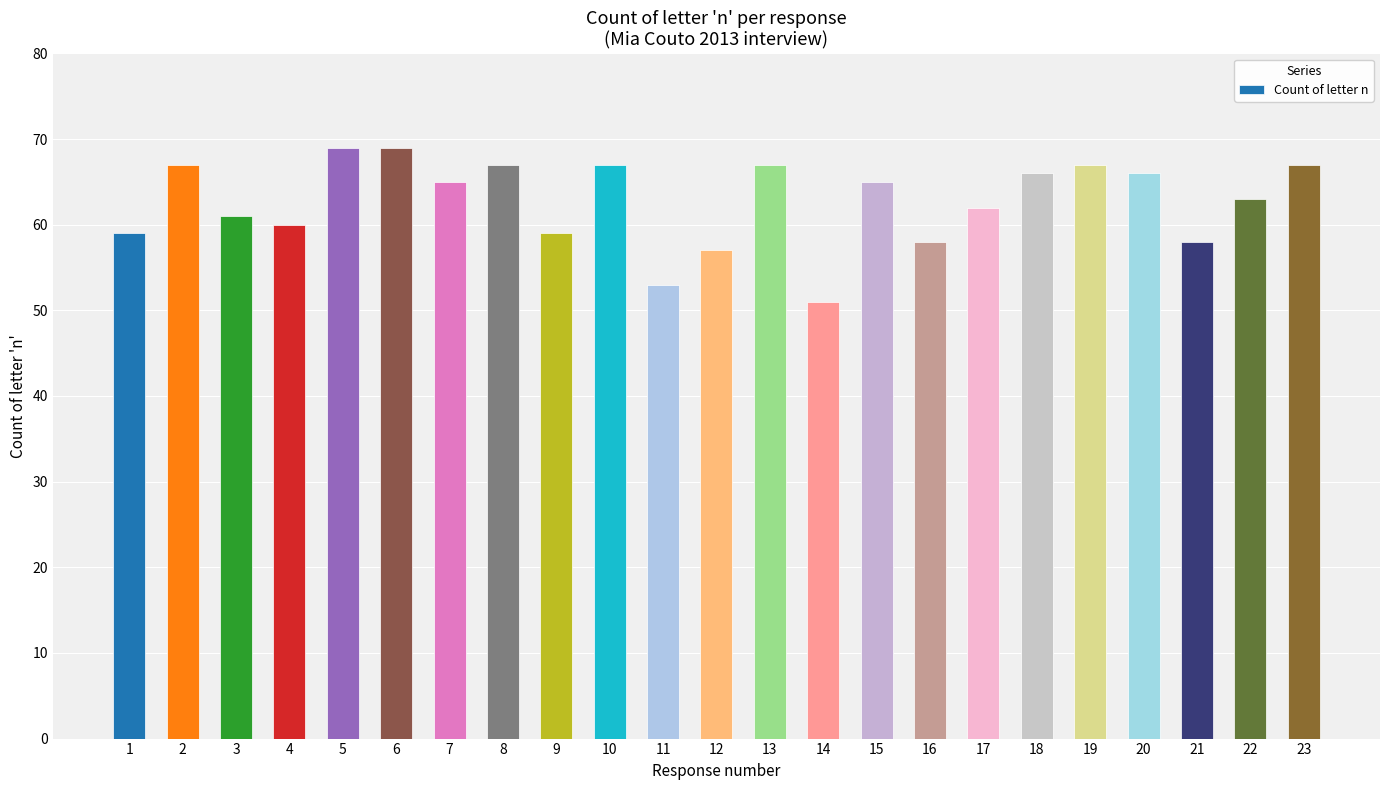

What is the maximum value shown in the chart?

69